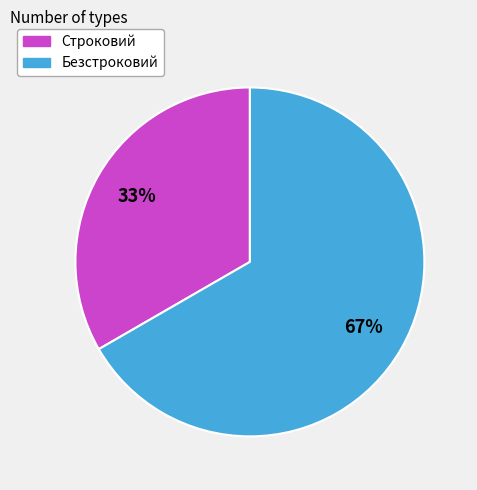

To the nearest percent, what is the combined percentage of Строковий and Безстроковий?

100%